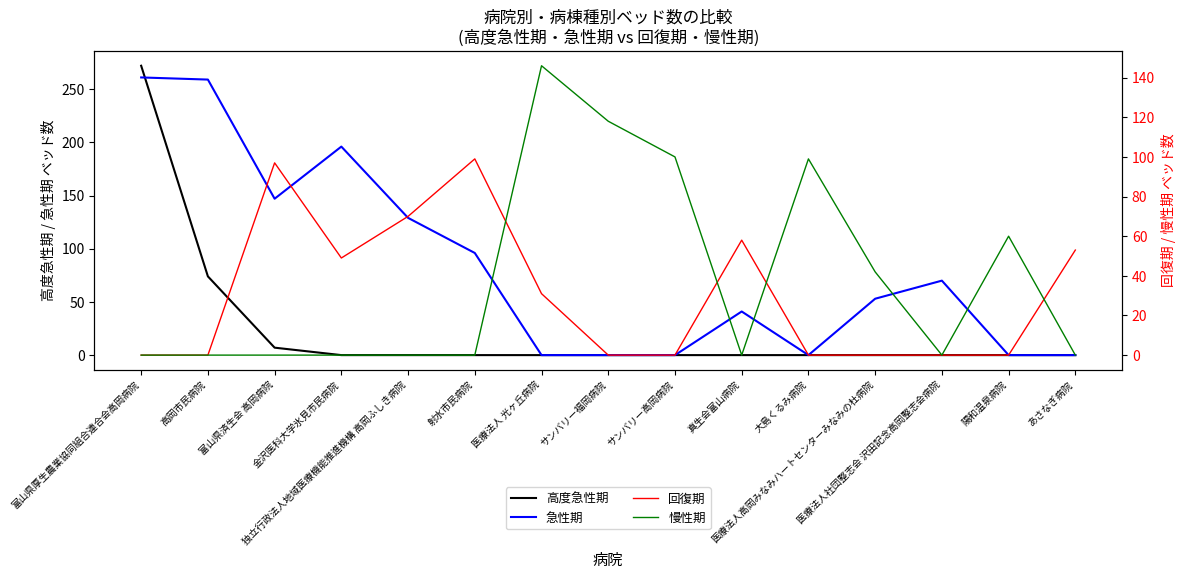

At how many categories does at least one series exceed 30?

15